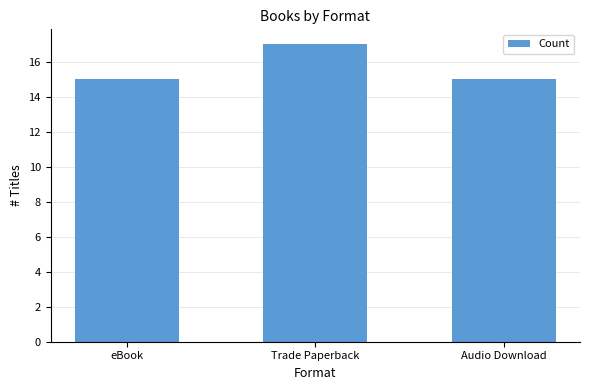

Reading right to left, what are all the values shown in this chart?

Audio Download=15	Trade Paperback=17	eBook=15